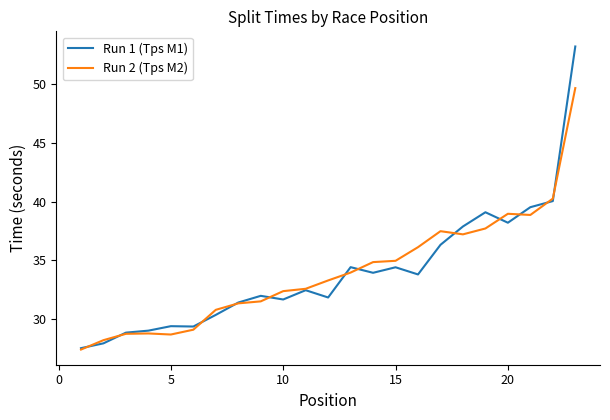

Which series has the widest spread of values?

Run 1 (Tps M1)